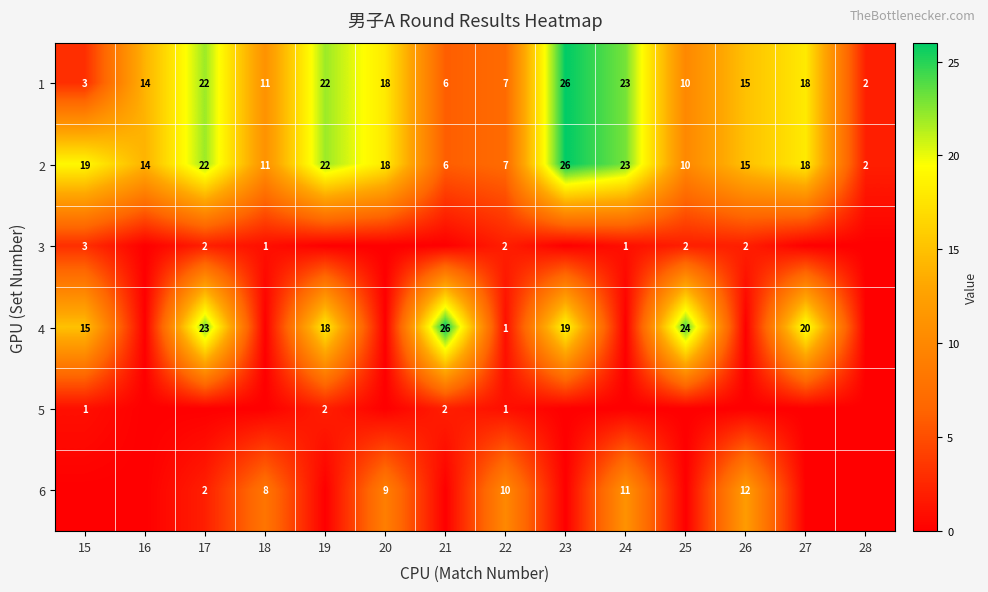

At which label does 1 reach its peak?

23